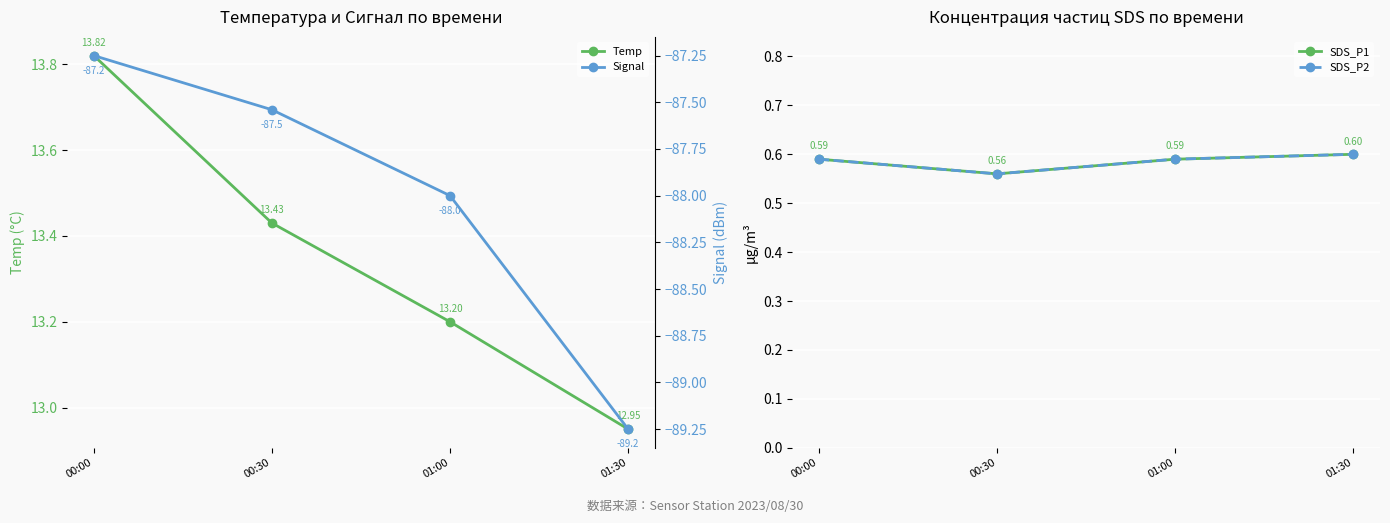

What is the value of the SDS_P2 point at the 2nd from the left?

0.6